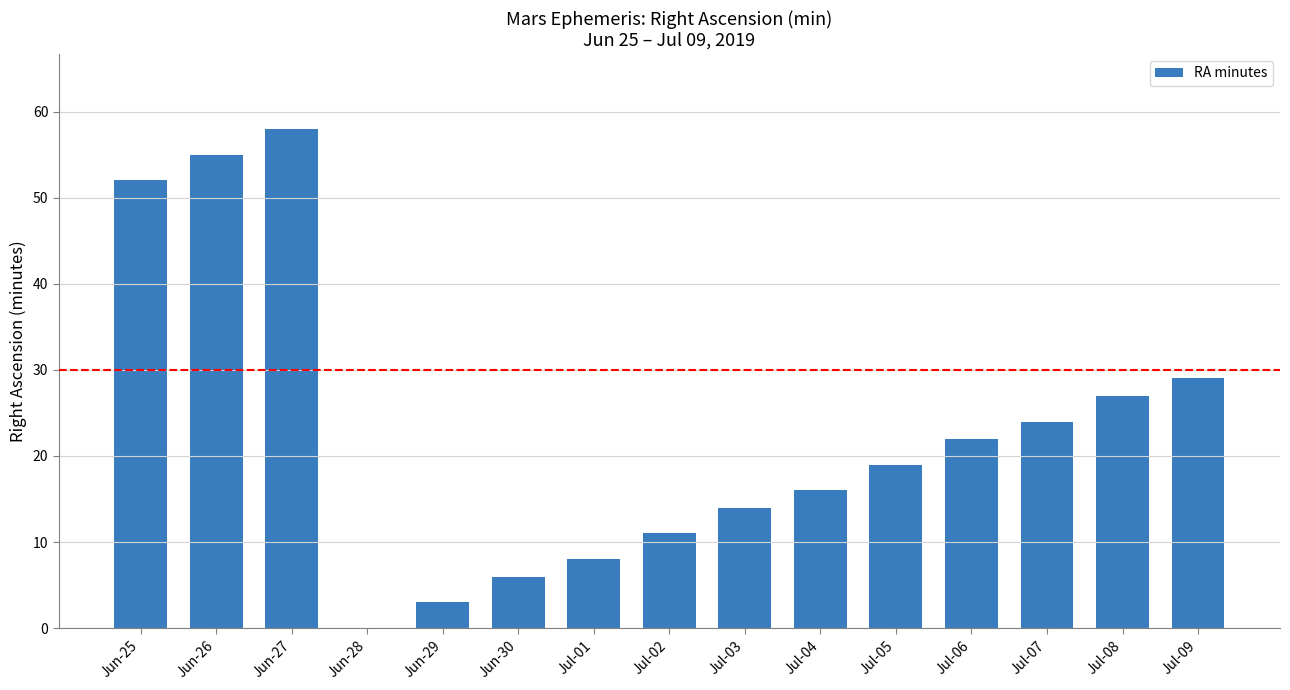

What is the sum of the values at Jul-08 and Jul-02?

38